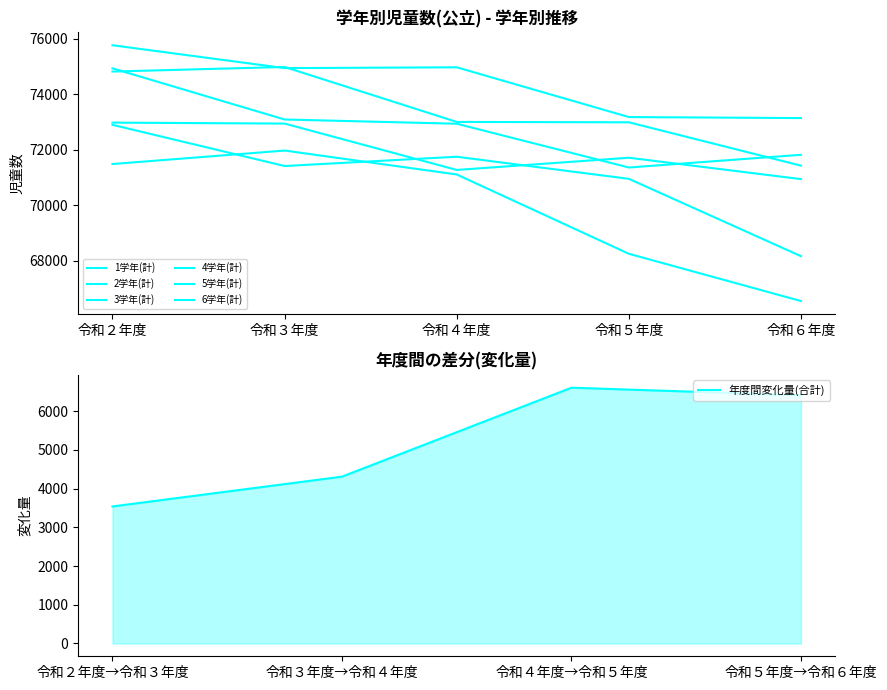

The value of 4学年(計) at 令和６年度 is 100497. True or false?

False